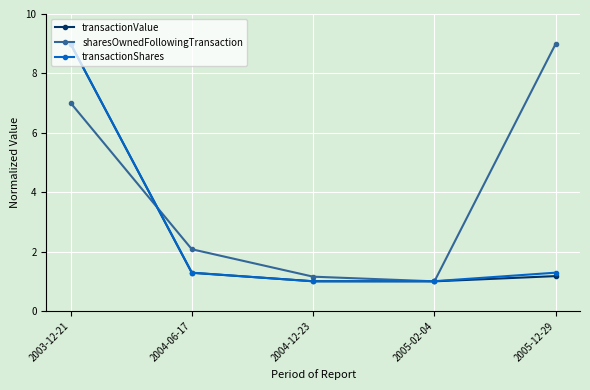

Which series ends up on top after the final intersection of sharesOwnedFollowingTransaction and transactionShares?

sharesOwnedFollowingTransaction